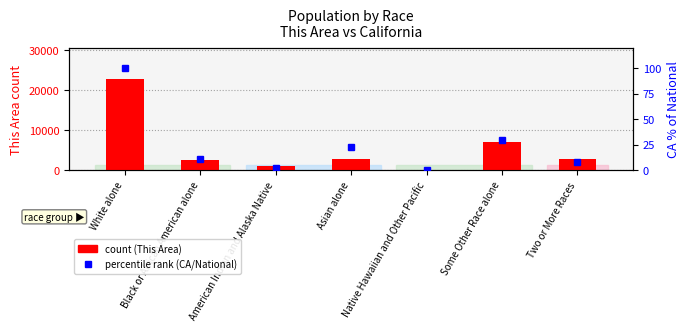

What is the label of the 7th bar from the left?

Two or More Races